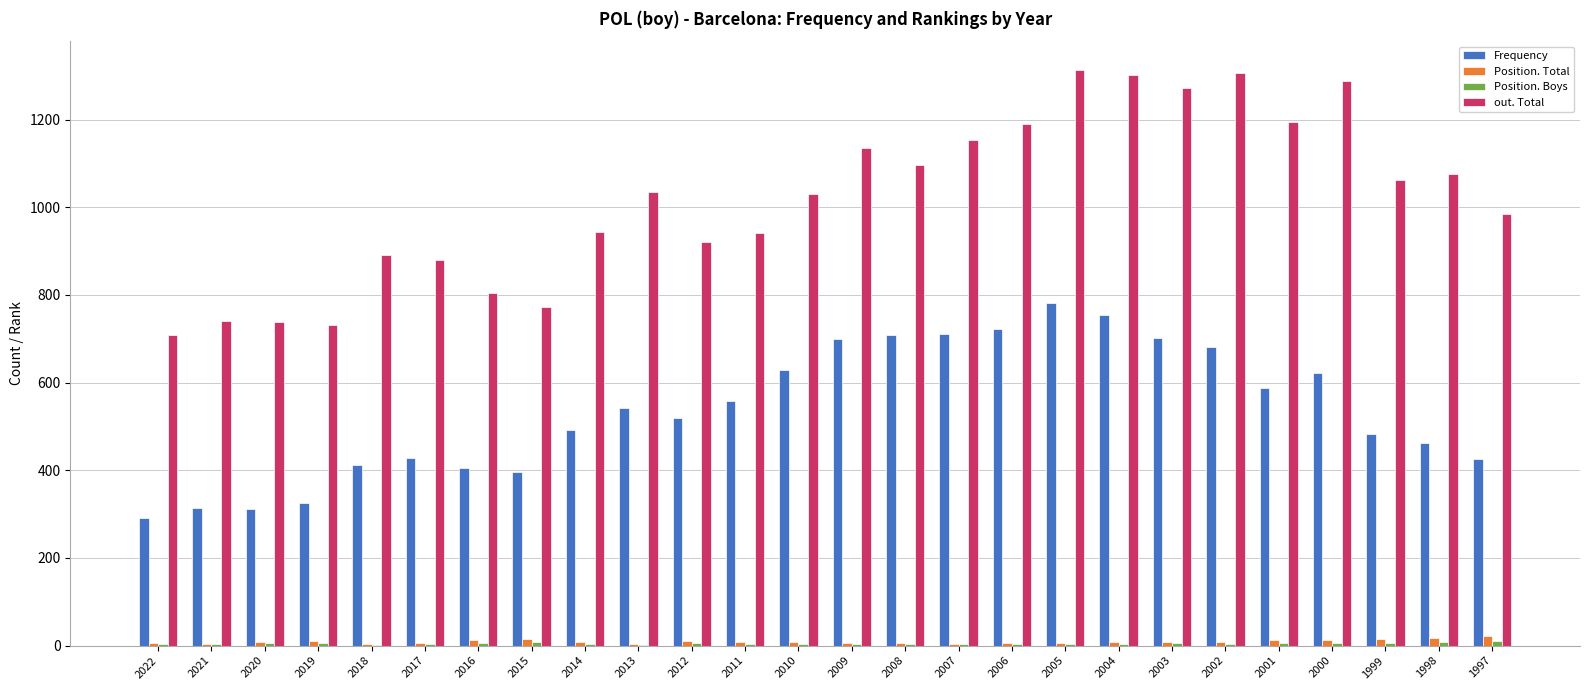

True or false: out. Total has a value of 1154 at 2007.

True